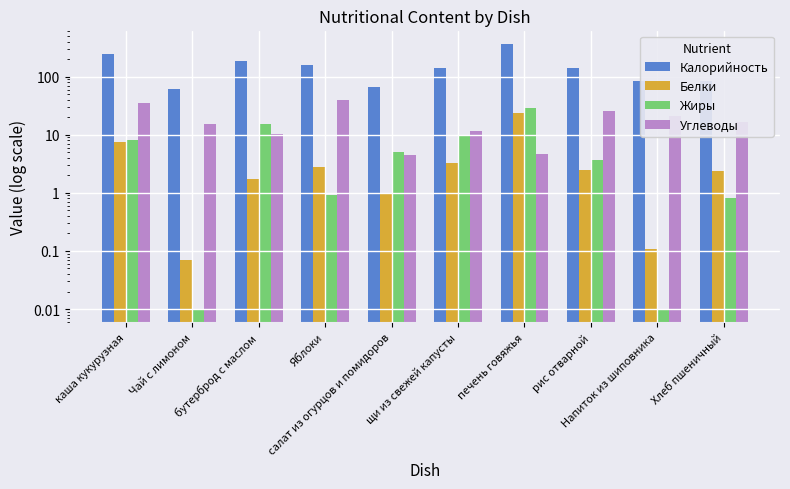

What is the average value of the Калорийность series?

154.0